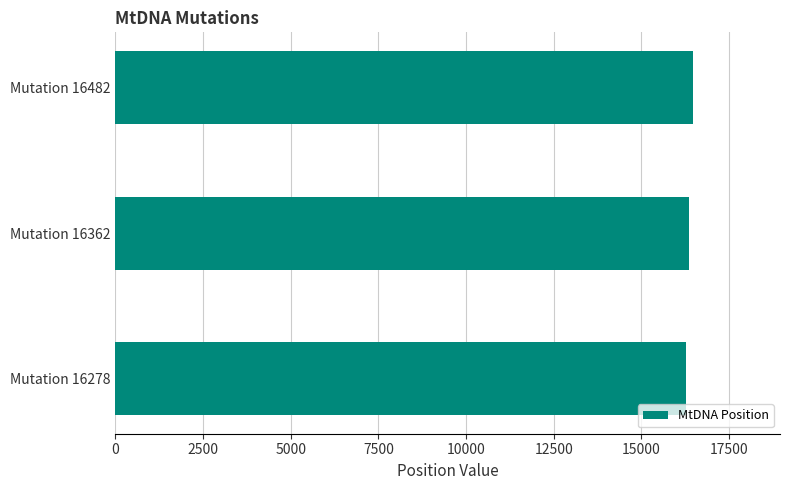

Reading top to bottom, what are all the values shown in this chart?

Mutation 16482=16482	Mutation 16362=16362	Mutation 16278=16278